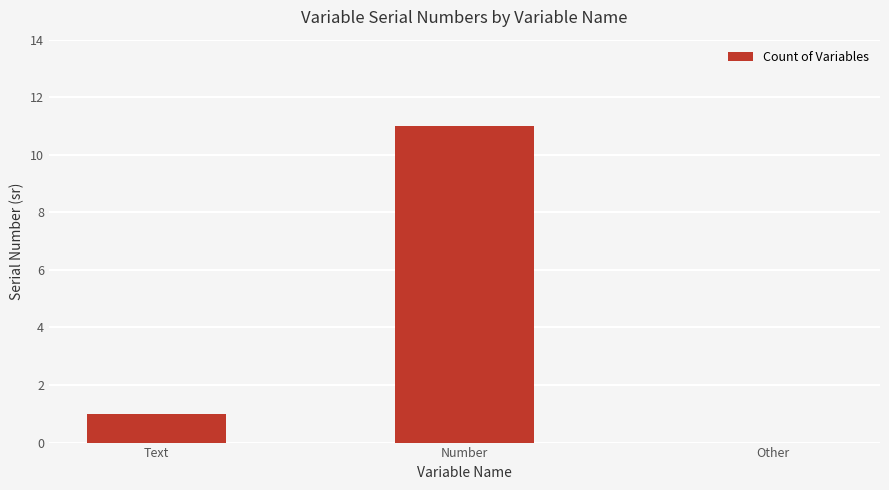

How many data points does each series have?

3